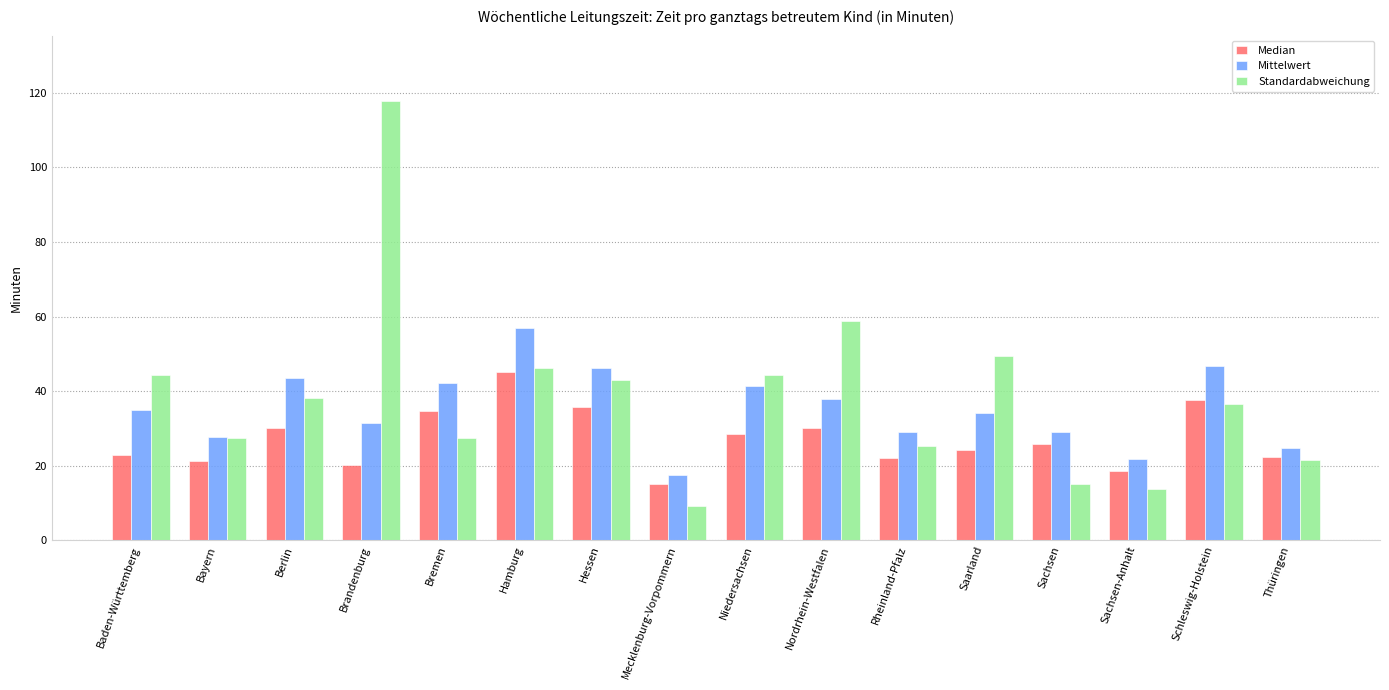

At Bremen, list the series in order from smallest to largest.

Standardabweichung, Median, Mittelwert